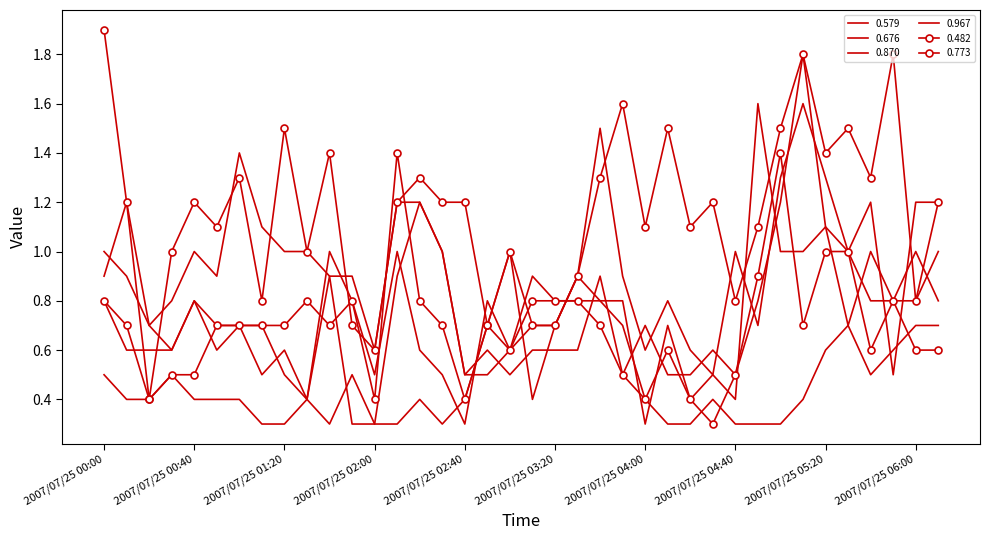

True or false: 0.579 and 0.482 cross at least once.

True